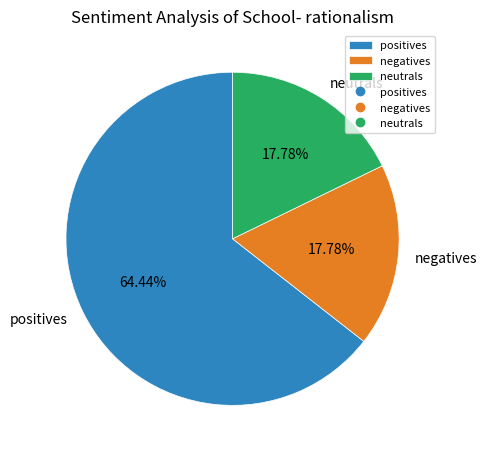

Is the sum of negatives and neutrals greater than half?

No